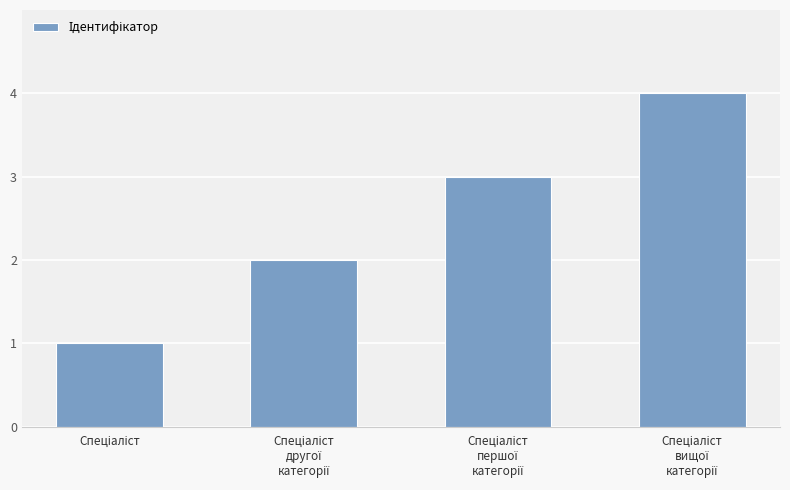

What is the sum of all values?

10